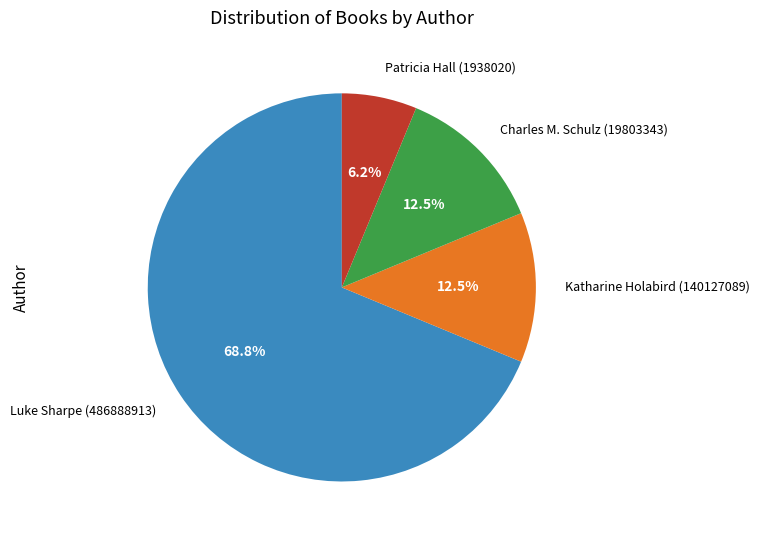

Which slice is the smallest?

Patricia Hall (1938020)